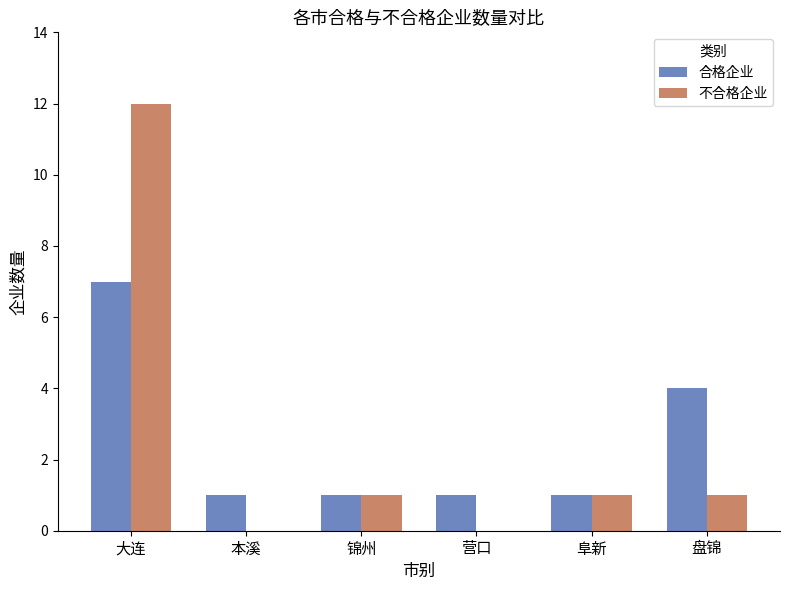

How many groups of bars are there?

6